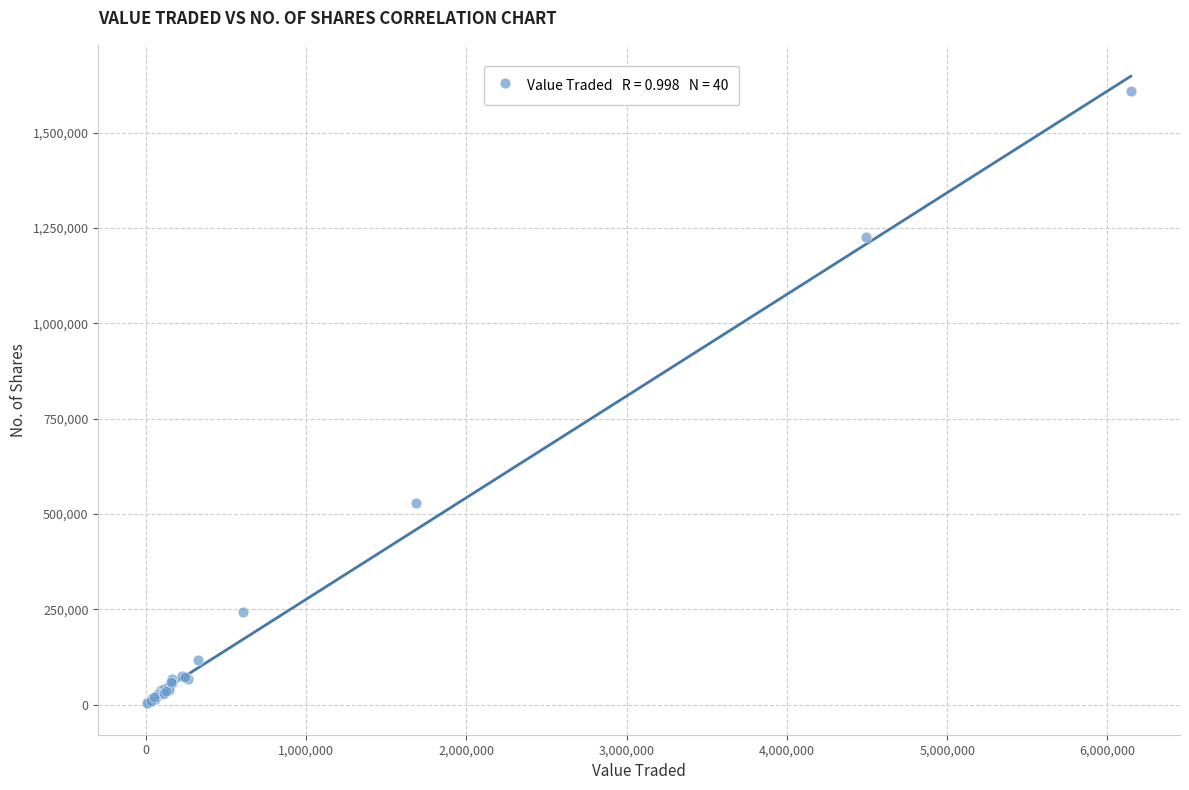

What Y value in the scatter plot is closest to 805964?

529760